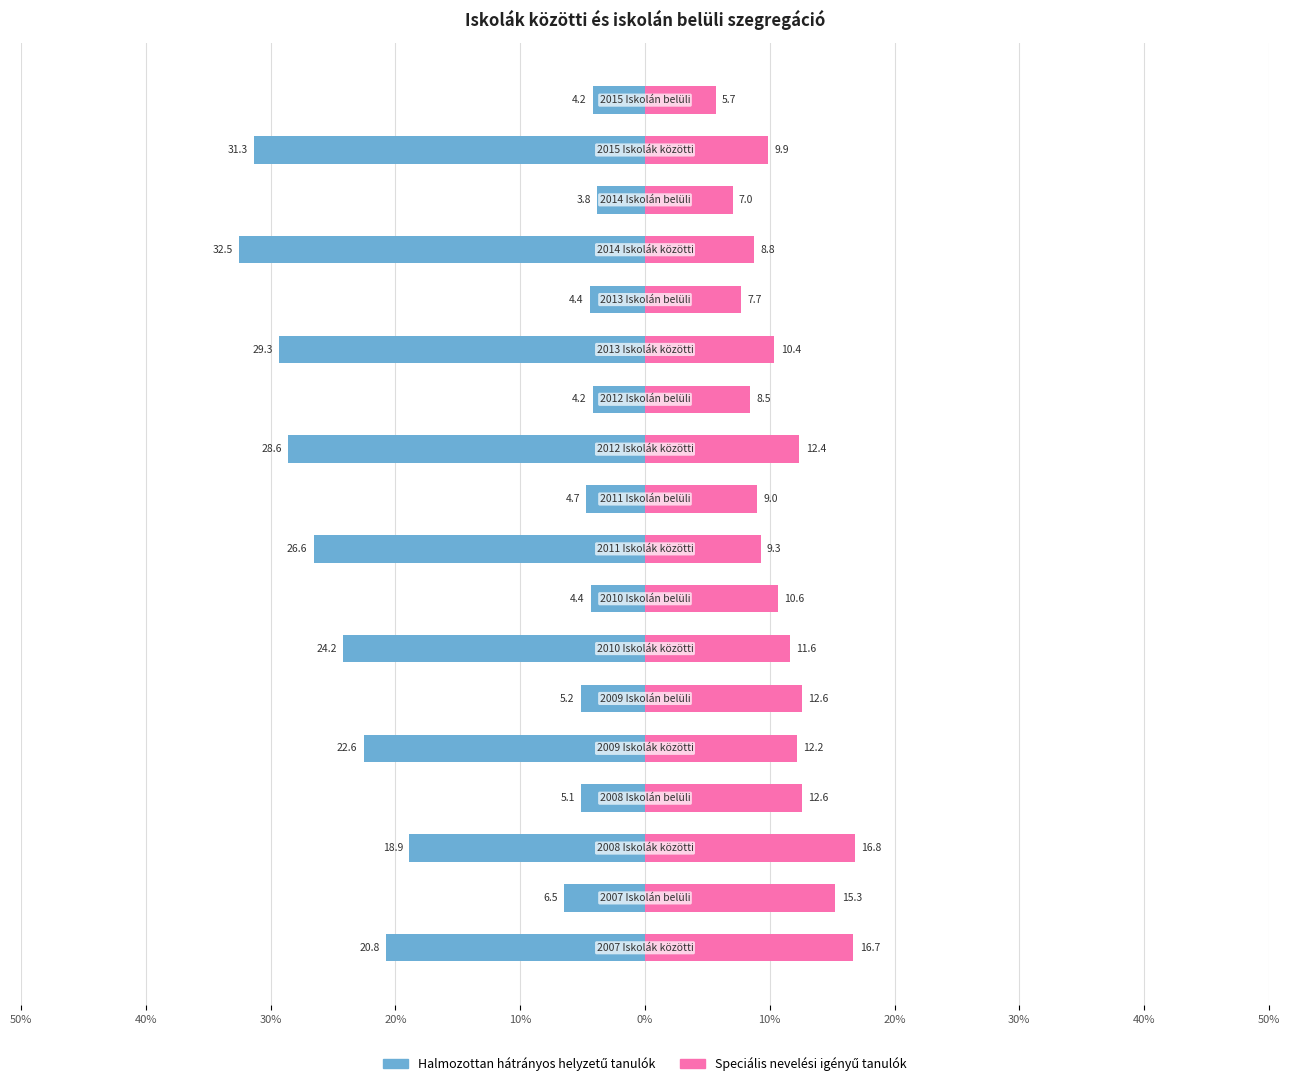

How many bars are there in each group?

2